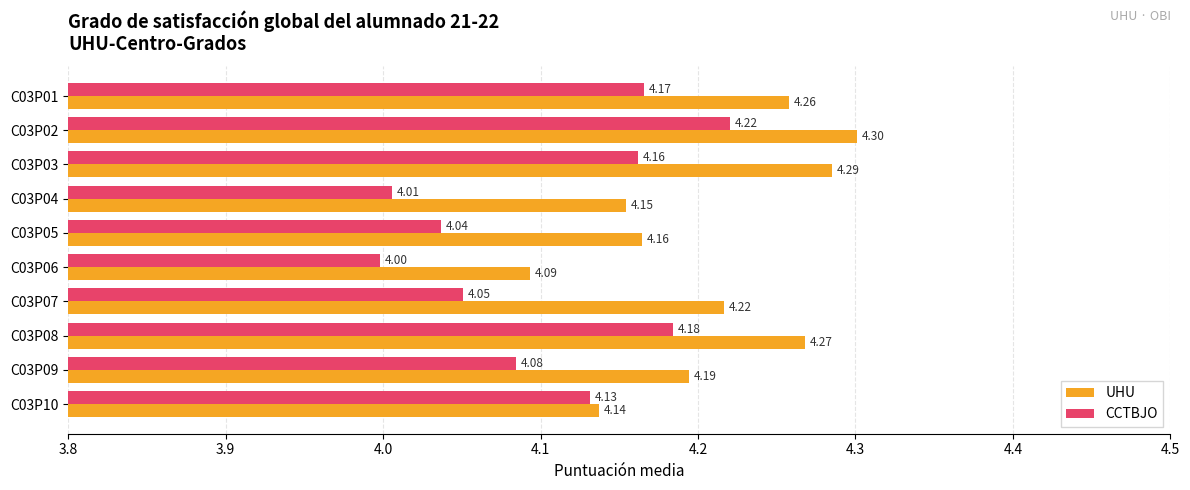

Which series has the largest total across all categories?

UHU